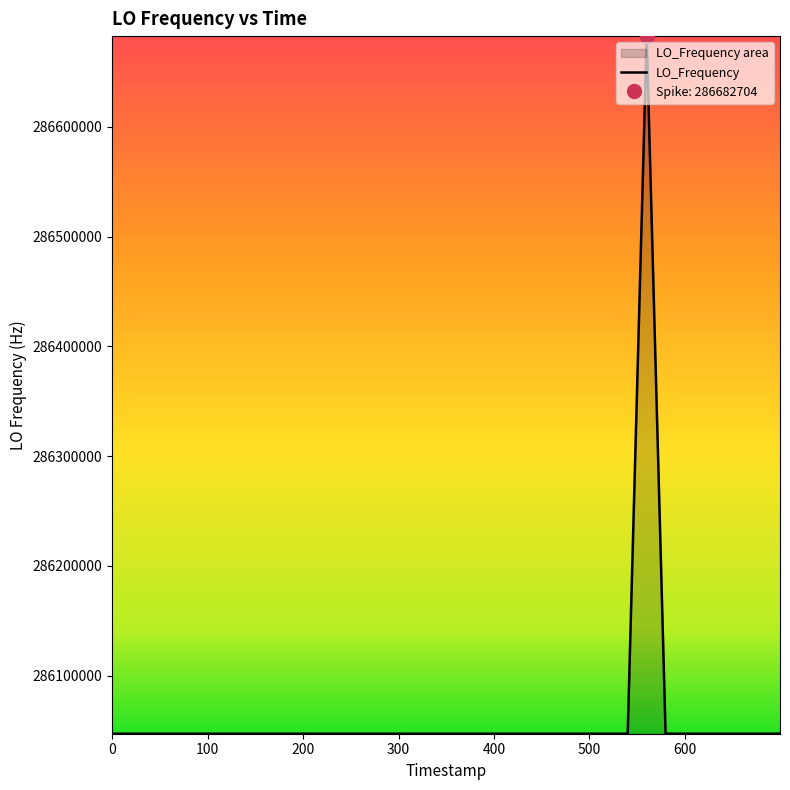

What is the maximum value shown in the chart?

286682704.0